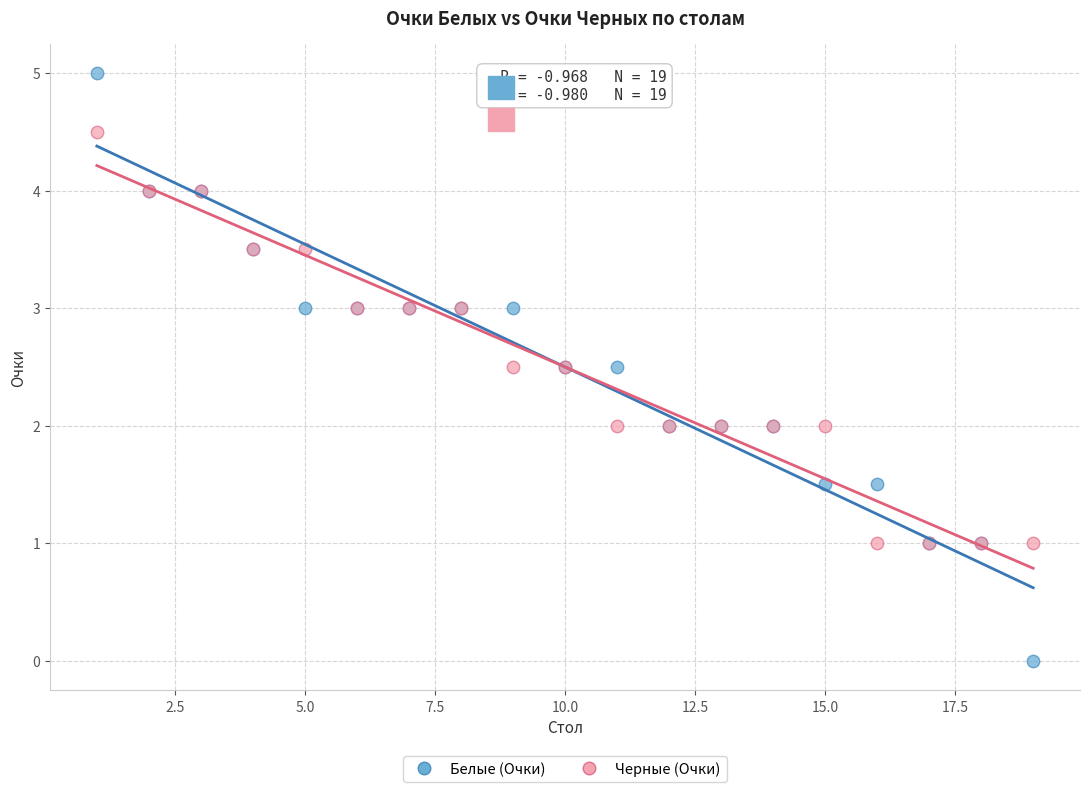

Which series reaches the minimum Y coordinate?

Белые (Очки)